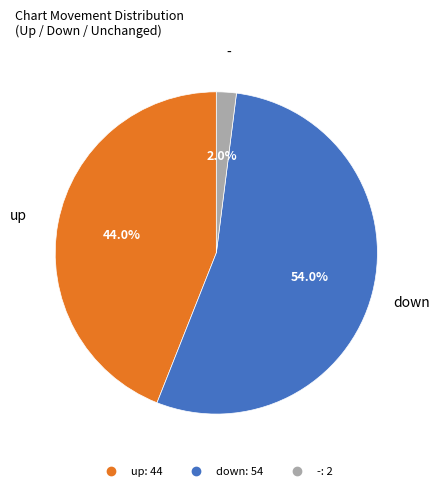

Which slice is the largest?

down